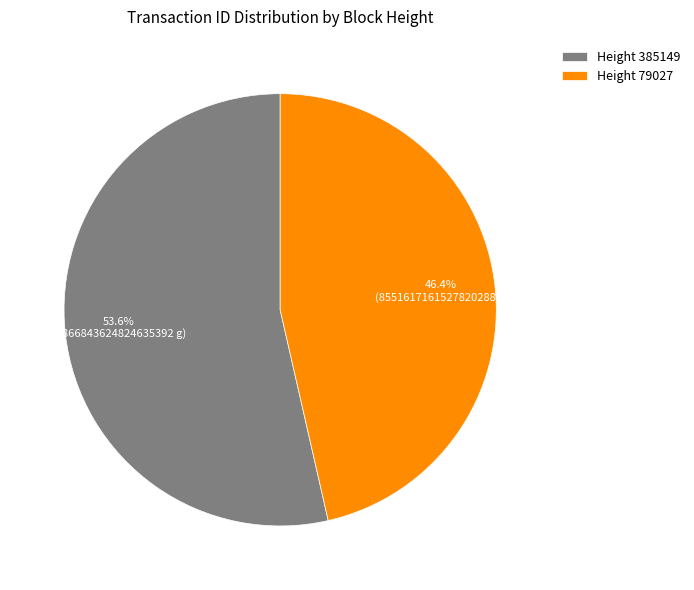

Rank the categories by value from highest to lowest.

Height 385149, Height 79027